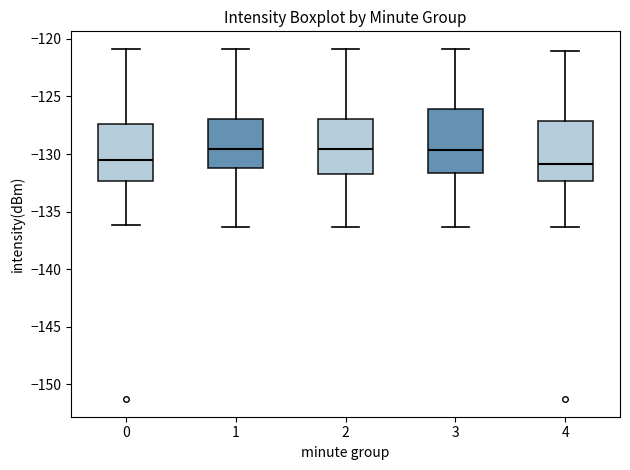

Reading left to right, read every box against the y-axis: the position of its median line, the range the box covers, and the ends of its whiskers. The values are not printed on the chart, so give them approximately, as read against the axis.

0: median -130.5, box -132.5 to -127.5, whiskers -136.0 to -121.0
1: median -129.5, box -131.0 to -127.0, whiskers -136.5 to -121.0
2: median -129.5, box -131.5 to -127.0, whiskers -136.5 to -121.0
3: median -129.5, box -131.5 to -126.0, whiskers -136.5 to -121.0
4: median -131.0, box -132.5 to -127.0, whiskers -136.5 to -121.0